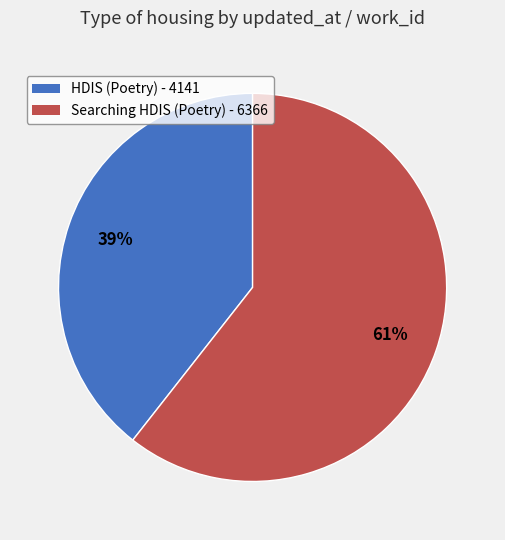

To the nearest percent, what is the average slice percentage?

50%